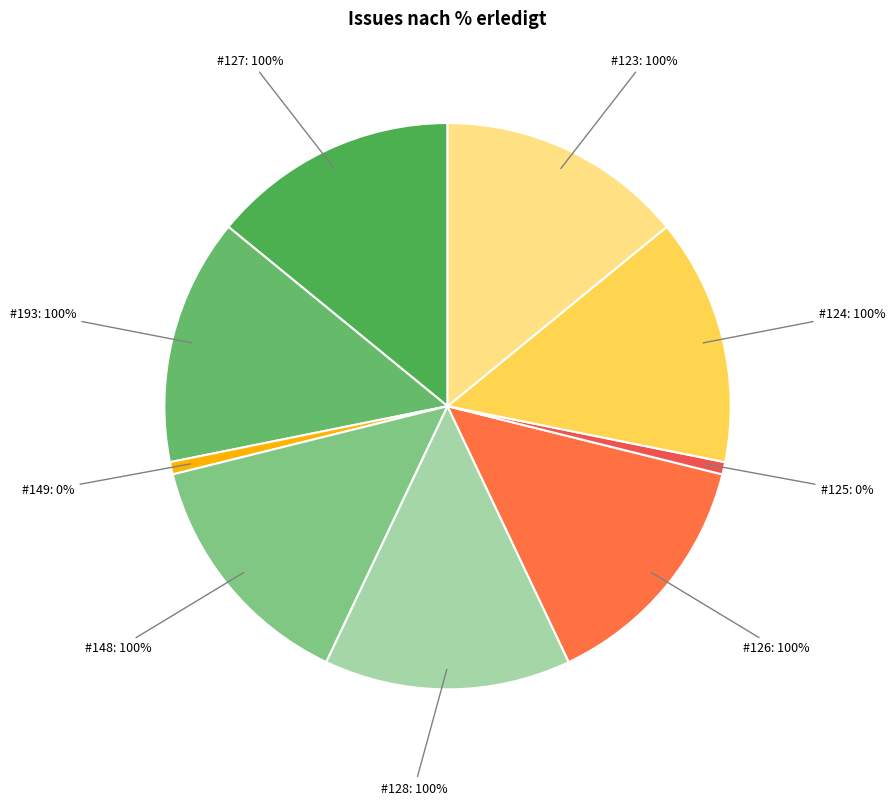

To the nearest percent, what percentage of the pie is 127?

14%